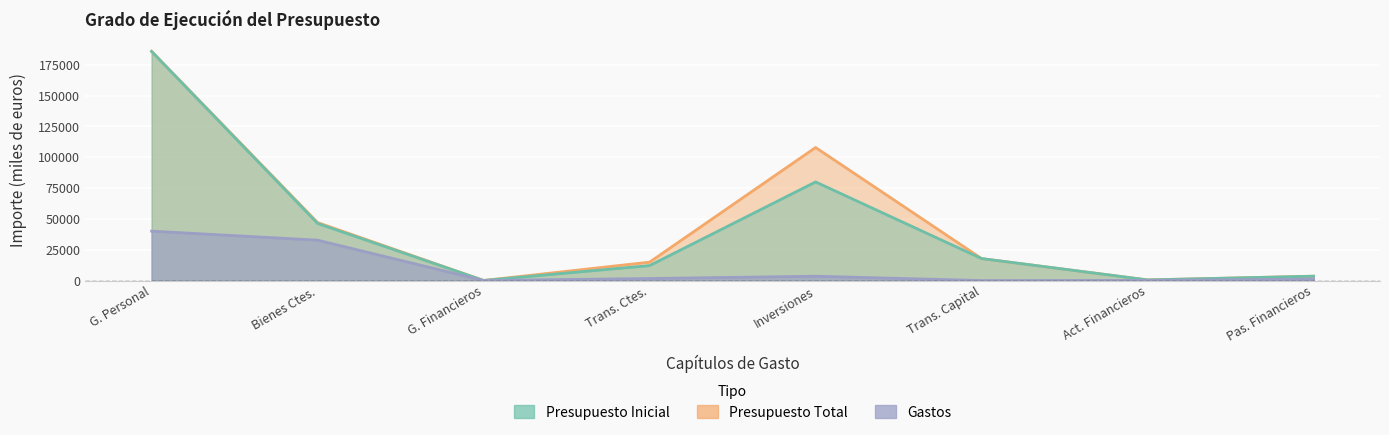

At which label is Presupuesto Total closest to 92956?

Inversiones